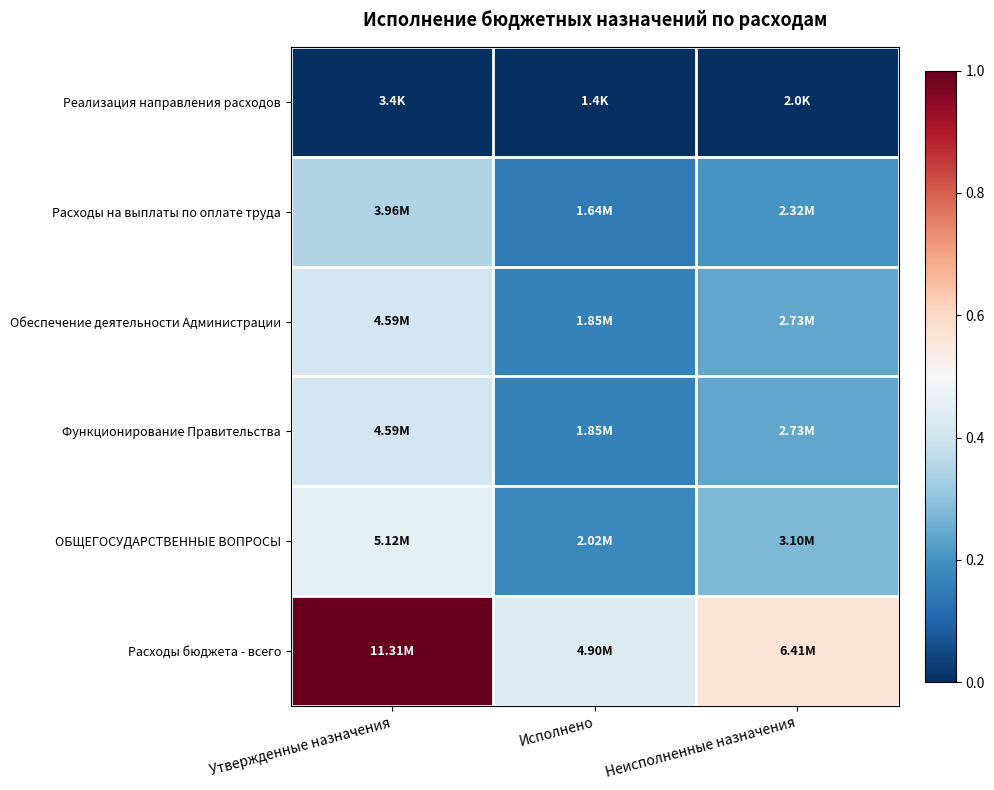

Which series has the widest spread of values?

Расходы бюджета - всего